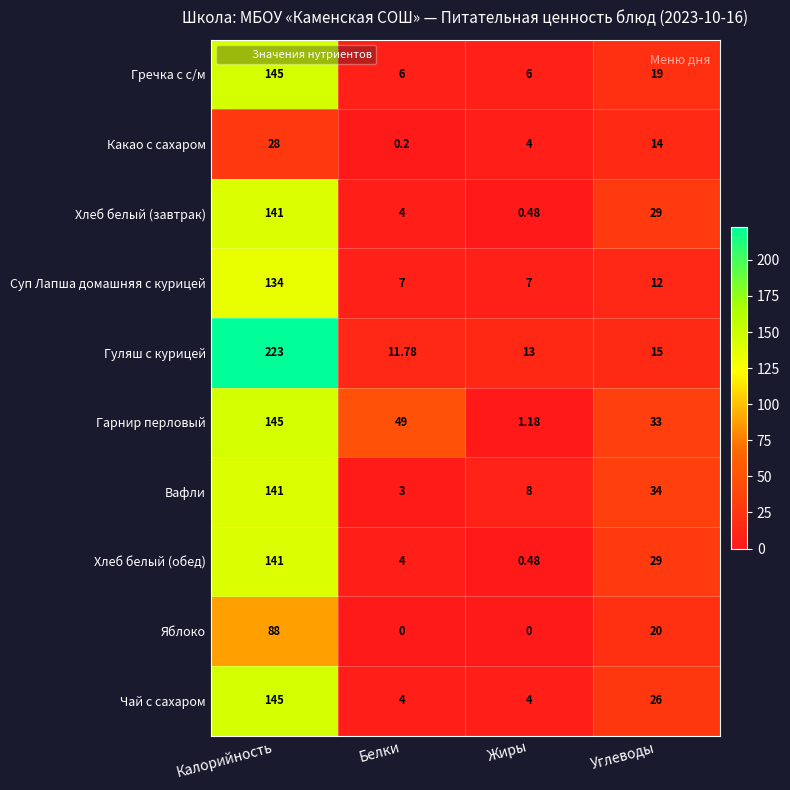

At which label does Хлеб белый (обед) first exceed 29?

Калорийность